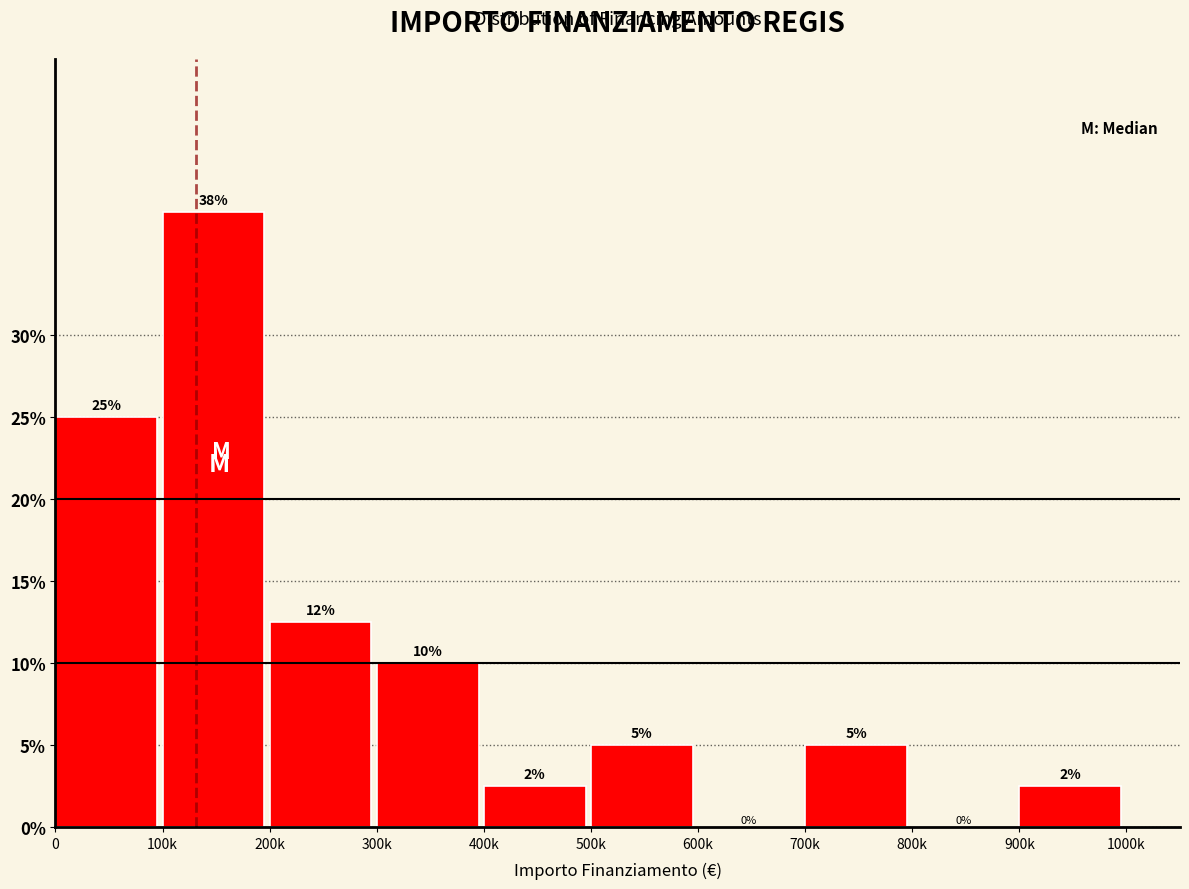

Between 800k and 500k, which is larger?

500k